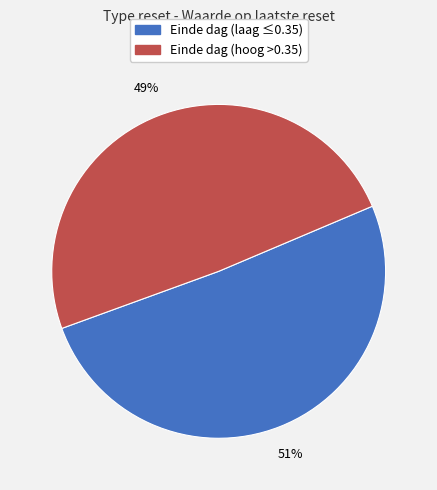

To the nearest percent, what is the average slice percentage?

50%